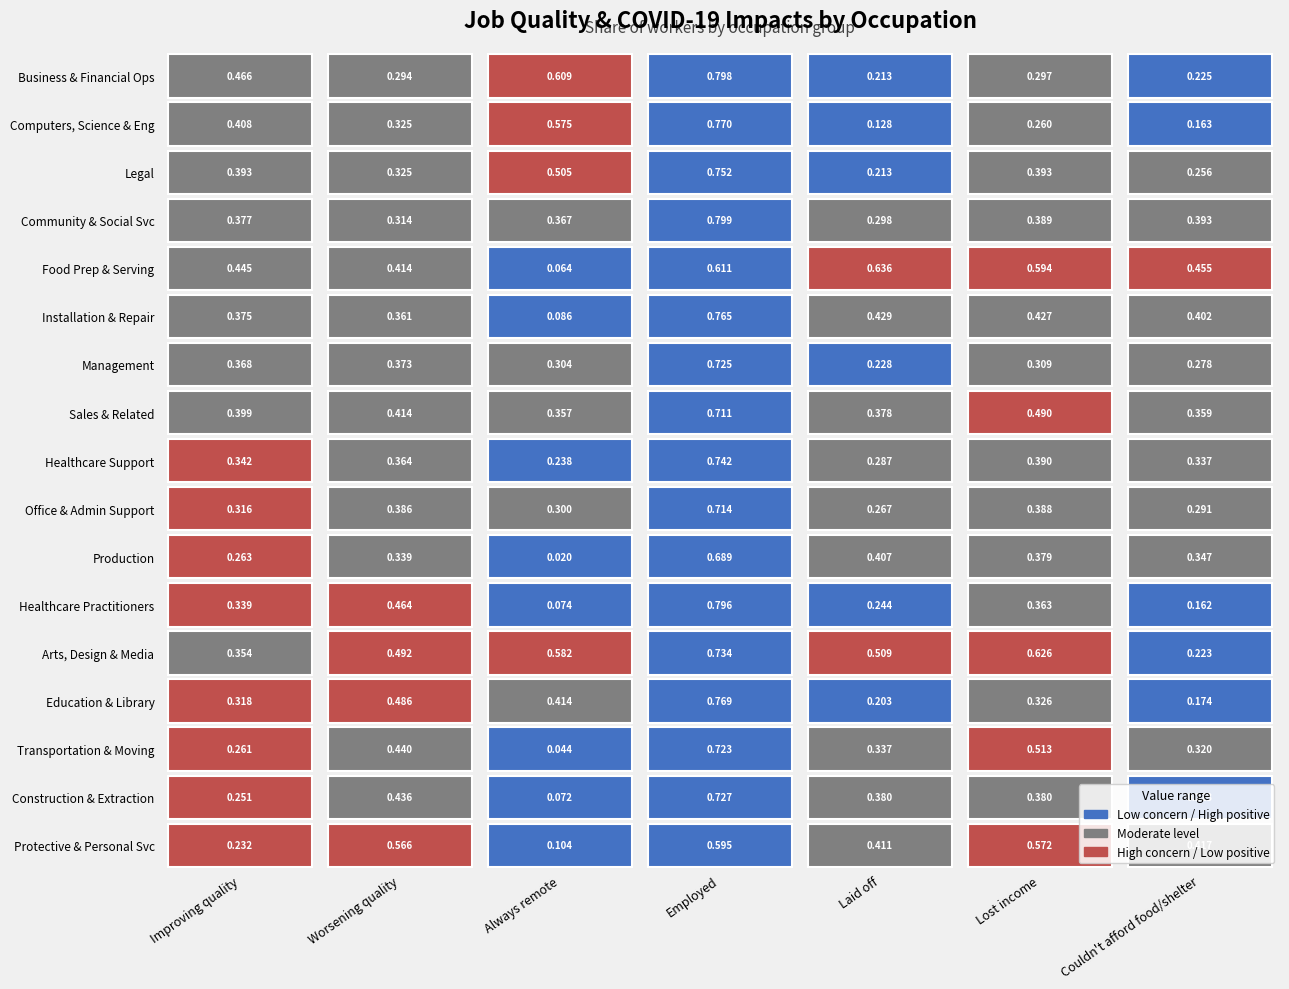

List the series in order of their peak value, highest first.

Community and social service, Business and financial operations, Healthcare practitioners and technical, Computers, Science, and Engineering, Education, training, and library, Installation, Repair, and Building Maintenance, Legal, Healthcare support, Arts, design, entertainment, sports, and media, Construction and extraction, Management, Transportation and material moving, Office and administrative support, Sales and related, Production, Food preparation and serving-related, Protective and personal services